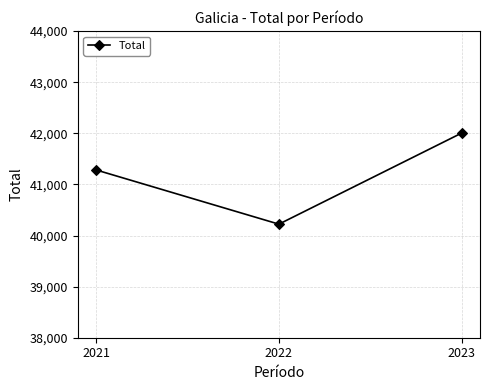

True or false: the data shows 40222 at 2022.

True